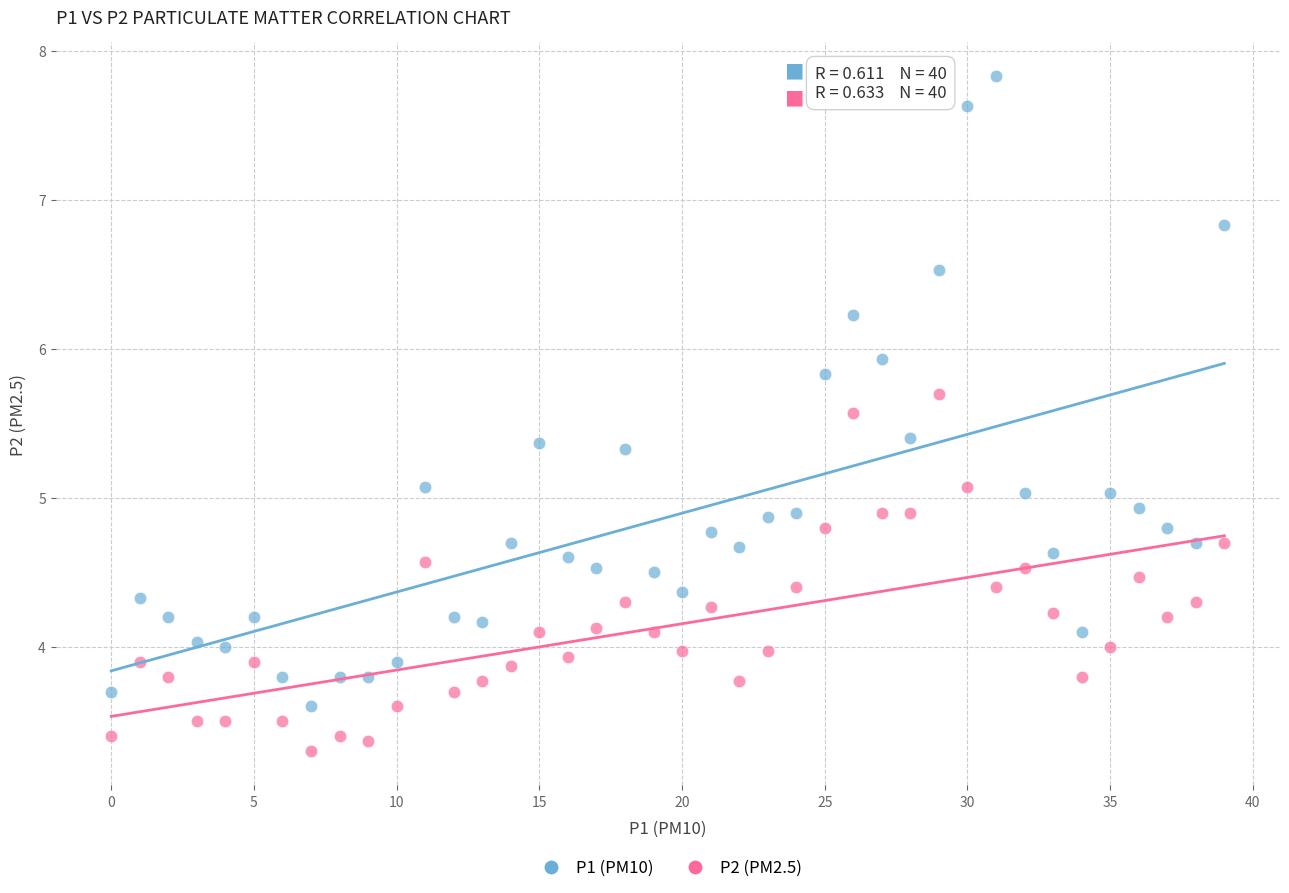

What are all the series names shown in the legend?

P1 (PM10), P2 (PM2.5)